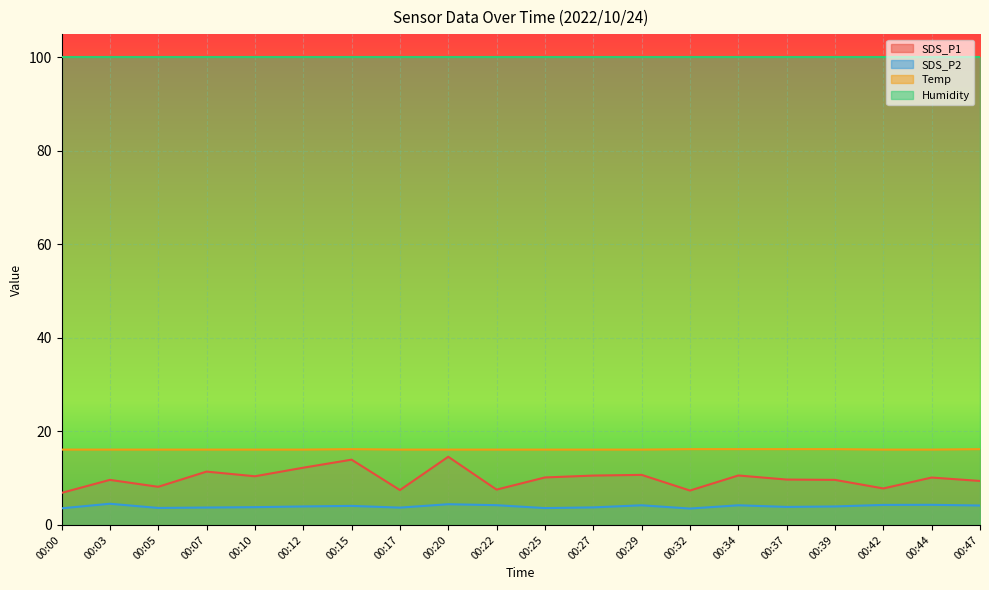

What is the maximum value for SDS_P2?

4.5